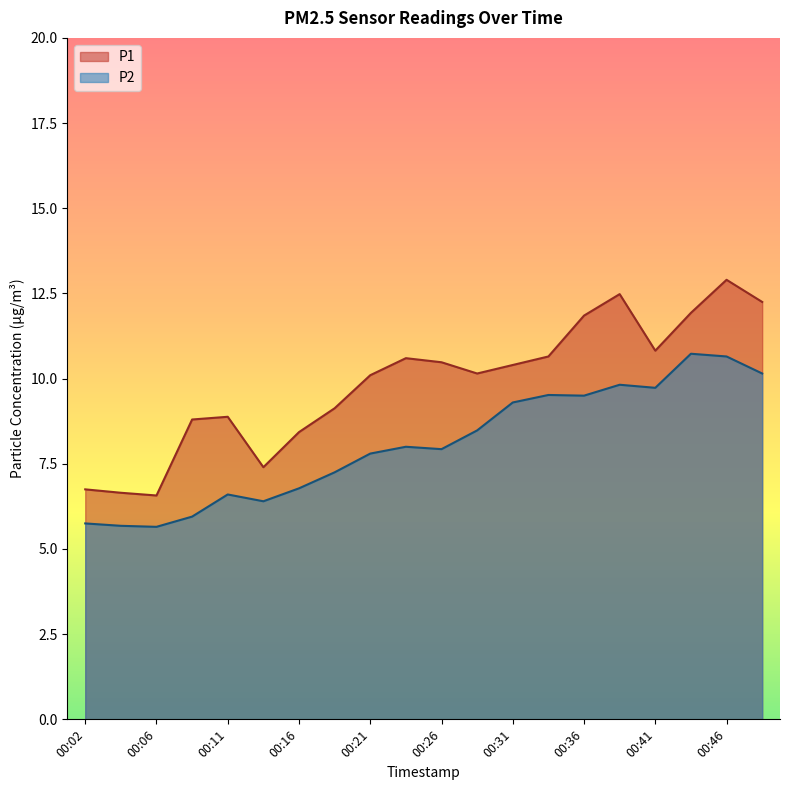

What are all the series names shown in the legend?

P1, P2